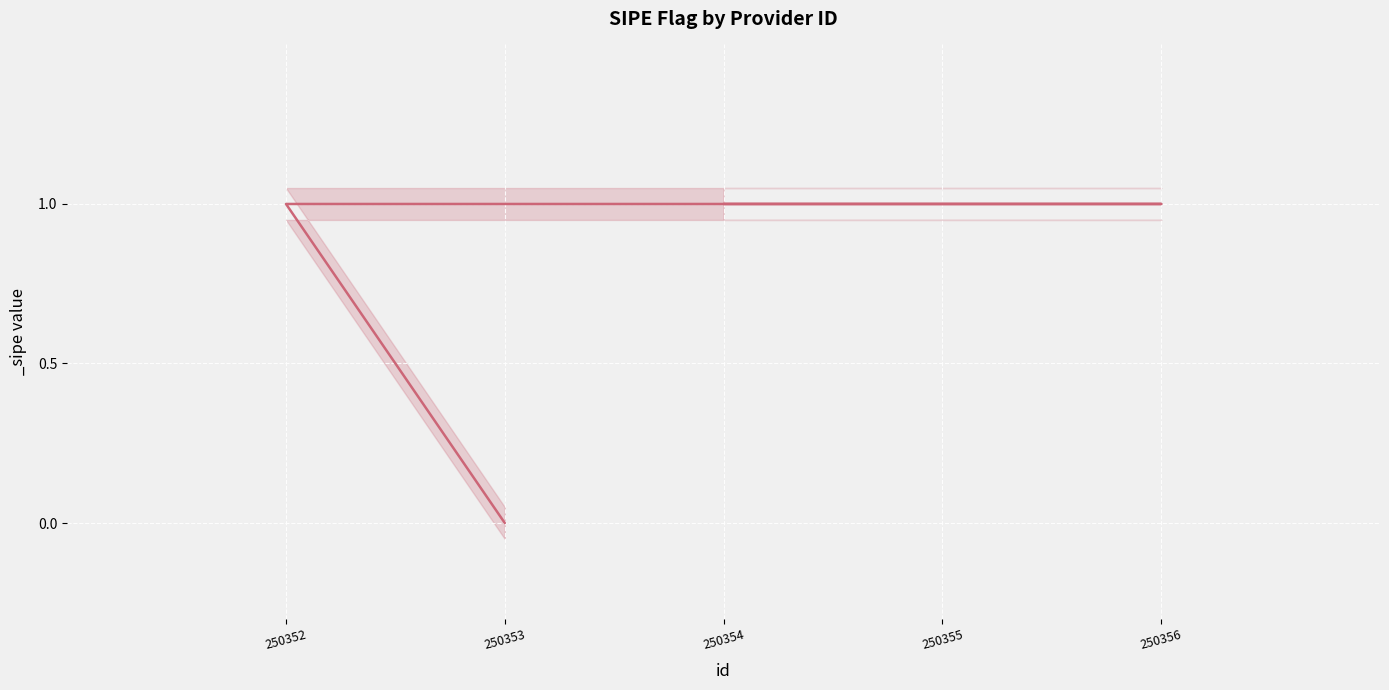

How many values are above zero?

4